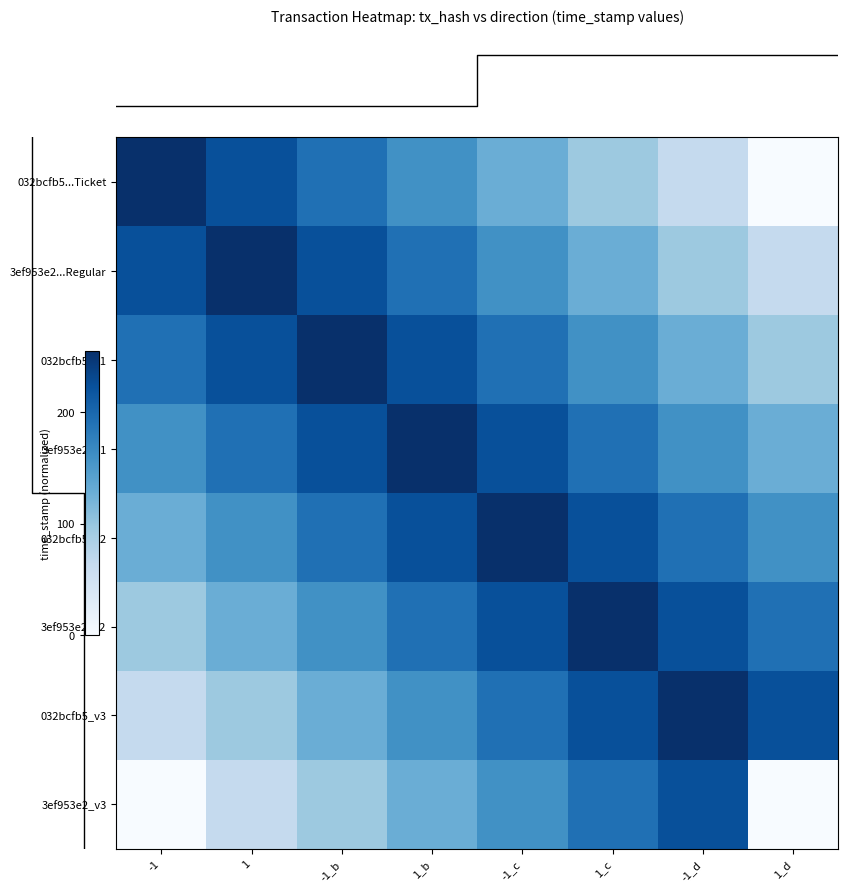

What is the total value across all series at 1_c?

1466.2